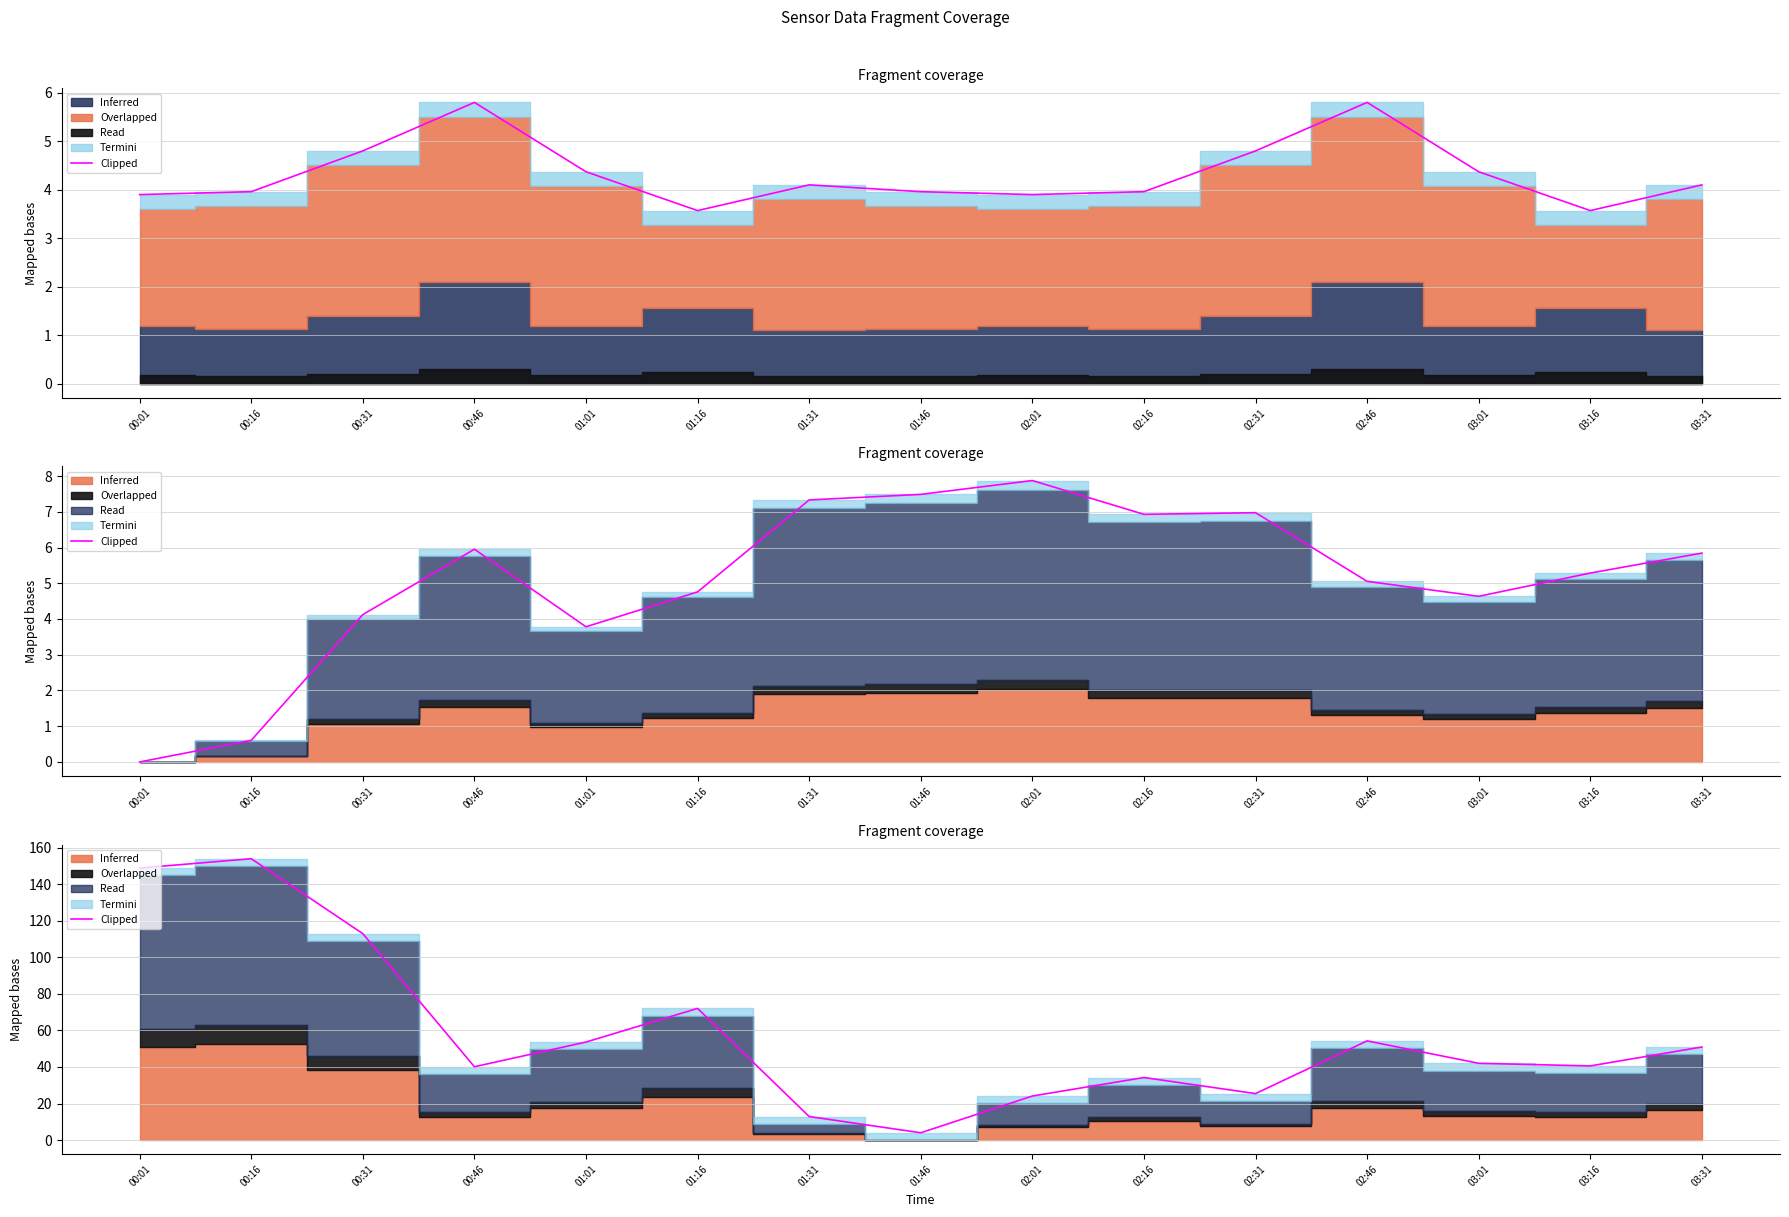

What is the label of the 8th point from the right?

01:46